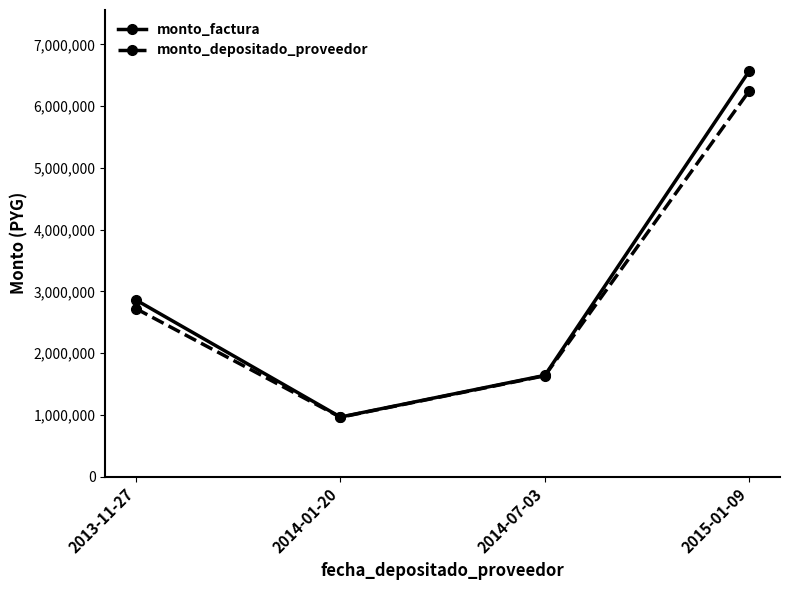

How many data points does each series have?

4